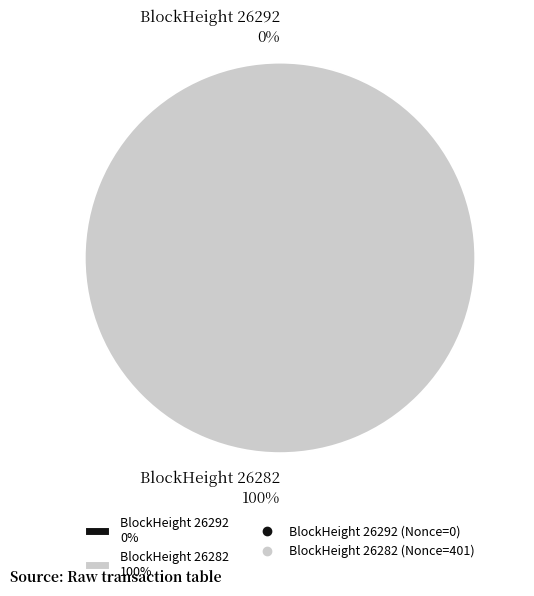

Rank the categories by value from highest to lowest.

26282, 26292